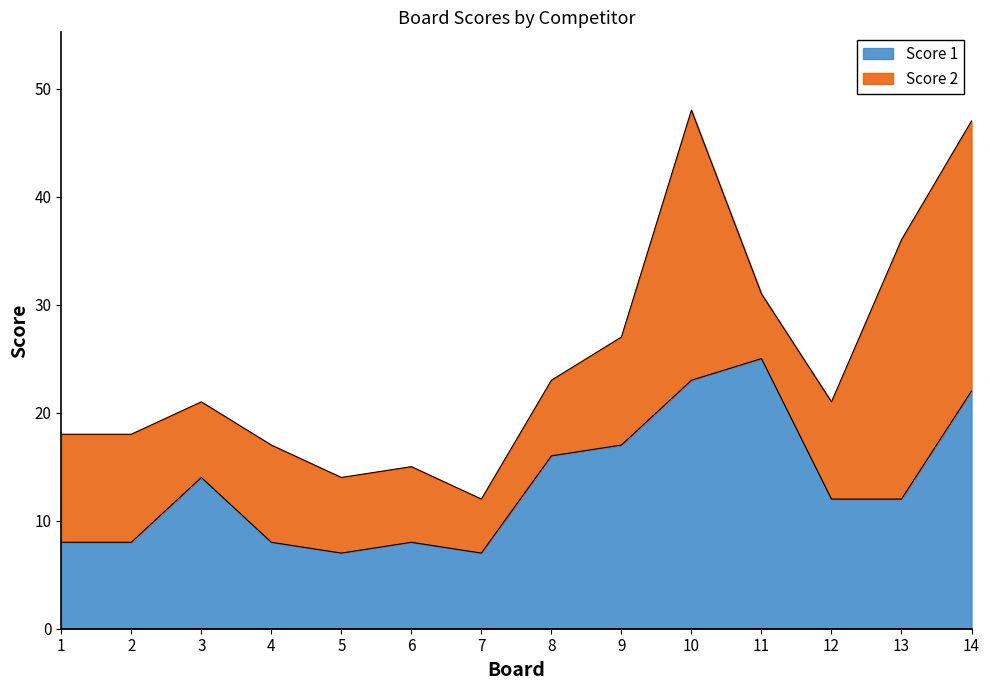

Does the chart have visible grid lines?

No